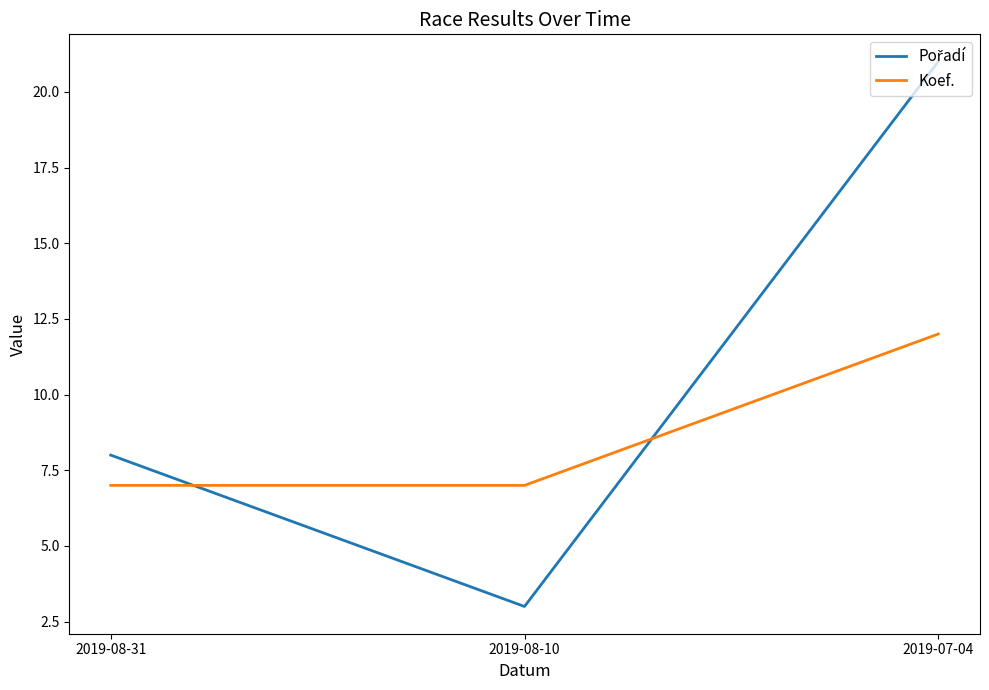

What is the difference between the Koef. values at 2019-08-10 and 2019-07-04?

5